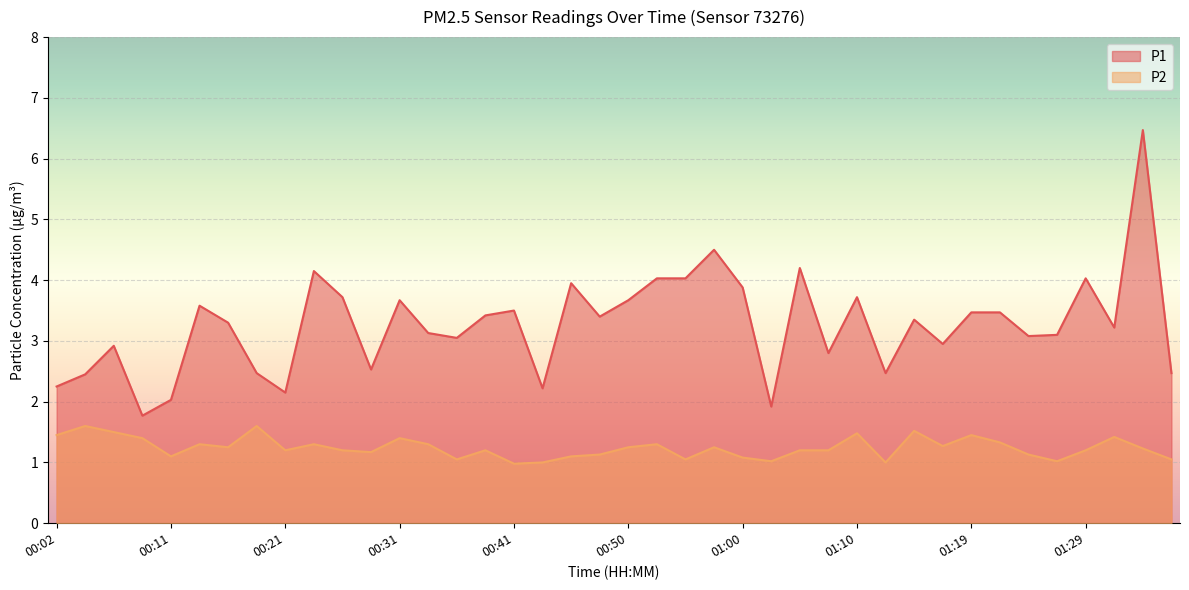

At how many categories does at least one series exceed 3?

26